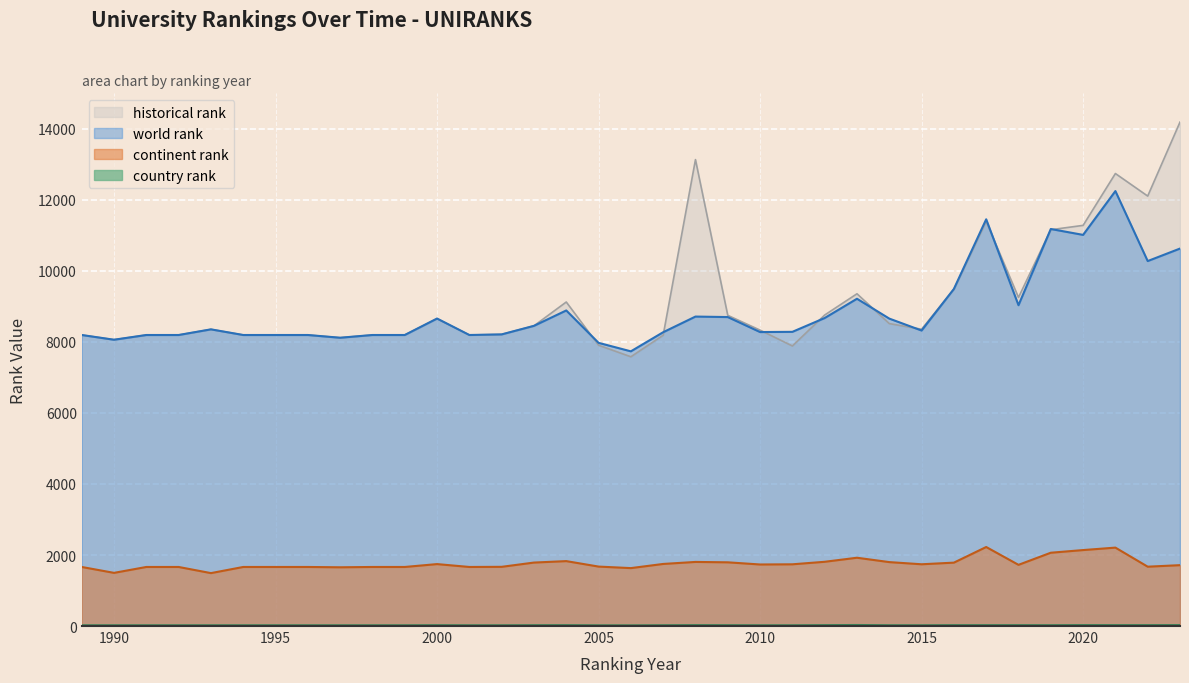

How many interior local peaks does the continent rank series have?

6